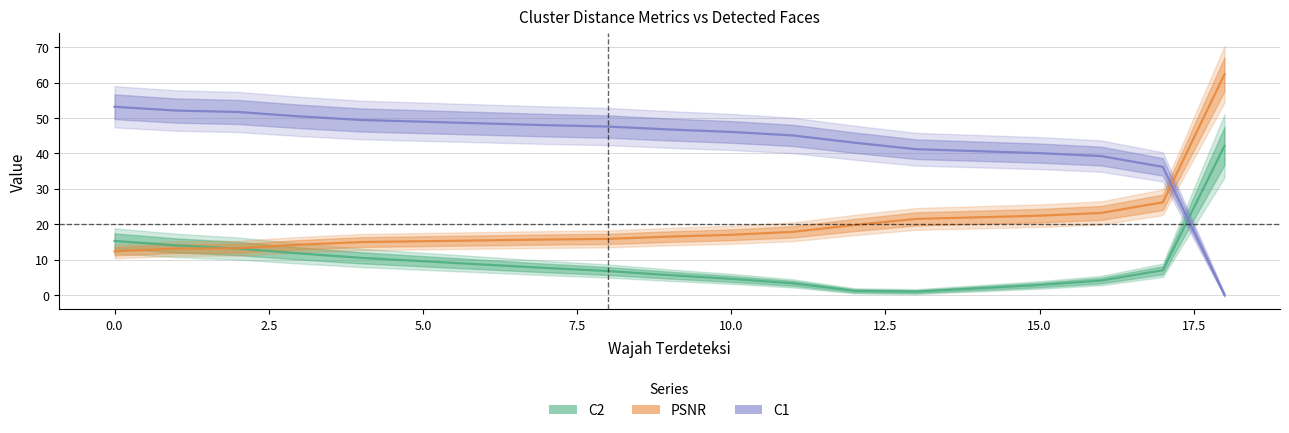

How many times do C1 and PSNR cross each other?

1